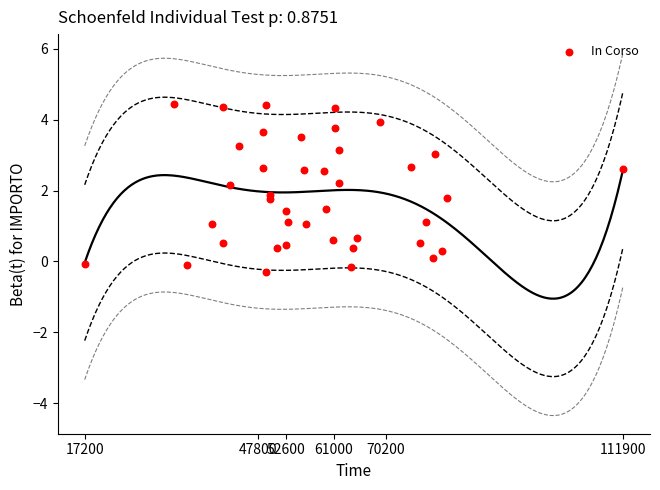

What is the range of X values (max minus min)?

94665.7